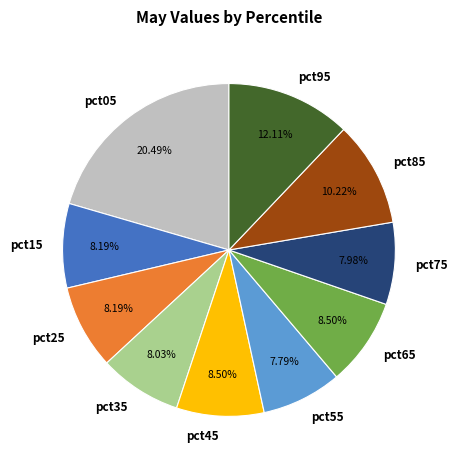

To the nearest percent, what is the difference between the pct75 and pct45 slice percentages?

1%